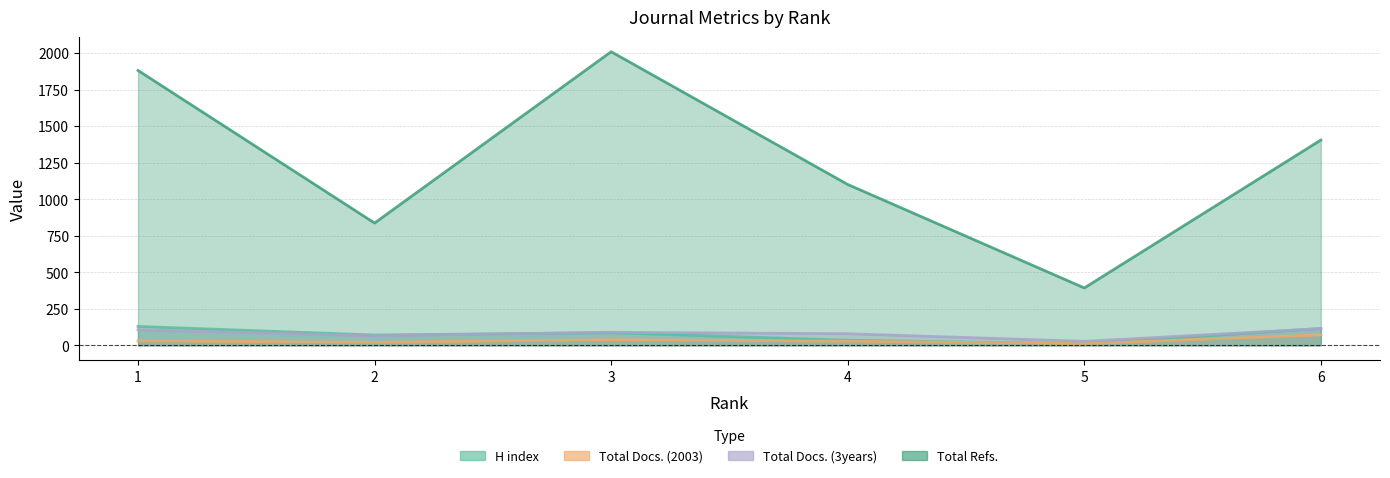

True or false: Total Refs. and H index intersect in this chart.

False